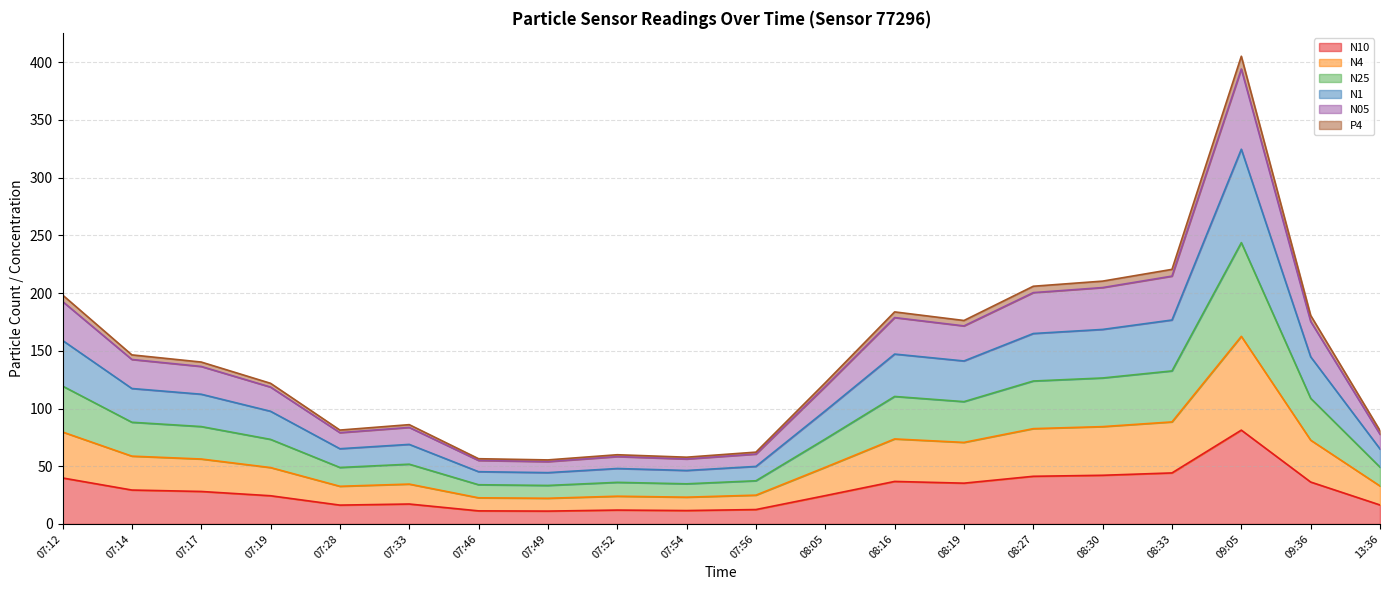

At which category is the sum across all series the highest?

09:05